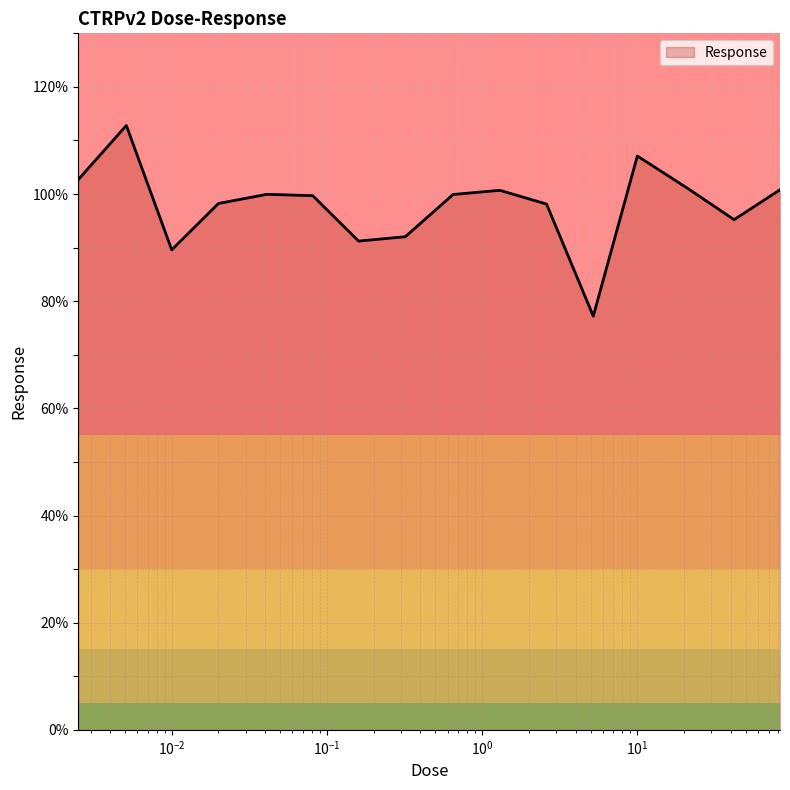

What is the greatest value displayed?

112.8